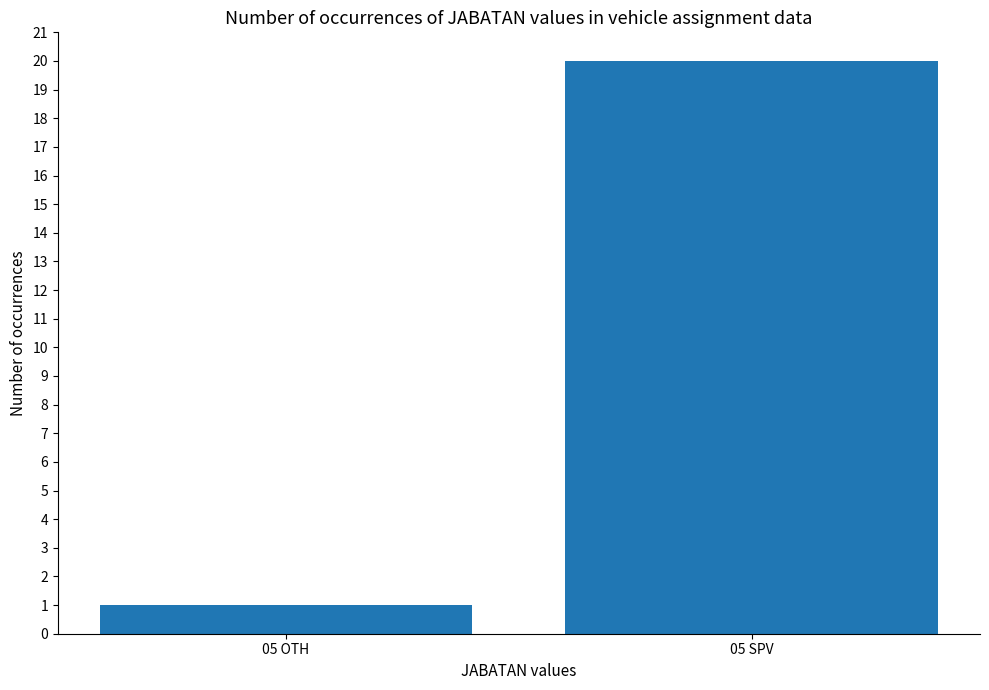

Rank the categories by value from lowest to highest.

05 OTH, 05 SPV